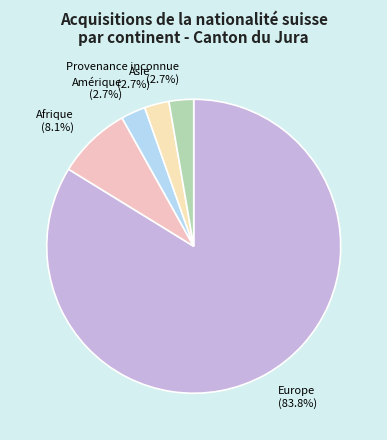

Which category has the biggest portion of the pie?

Europe